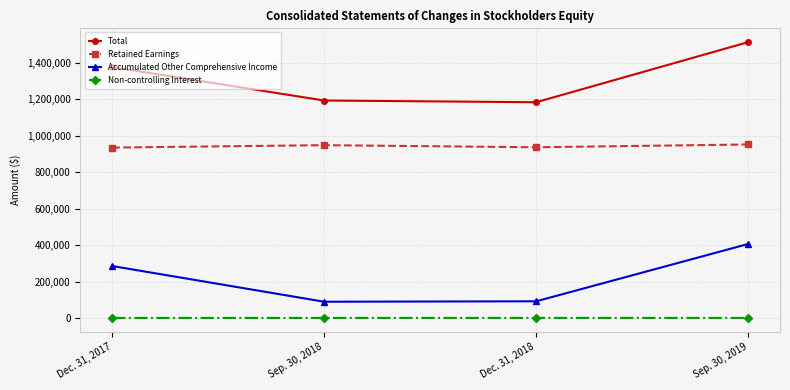

Count the number of data series in this chart.

4